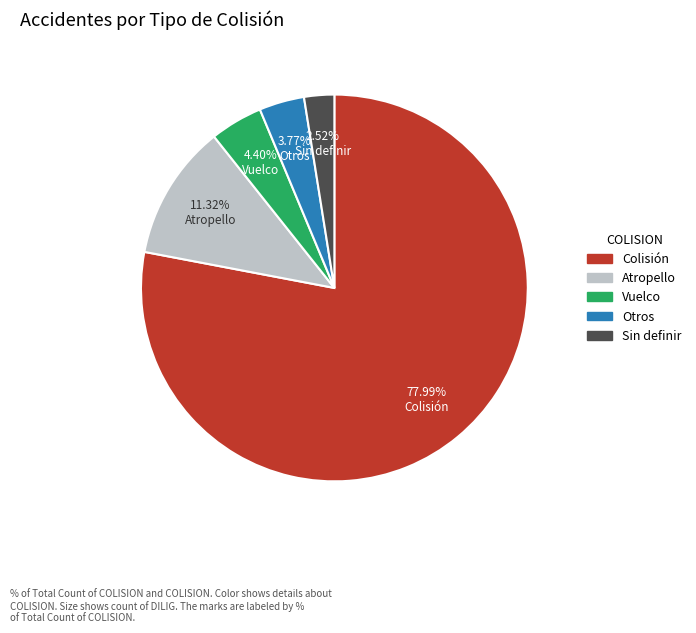

To the nearest percent, what is the difference between the largest and smallest slice percentages?

75%